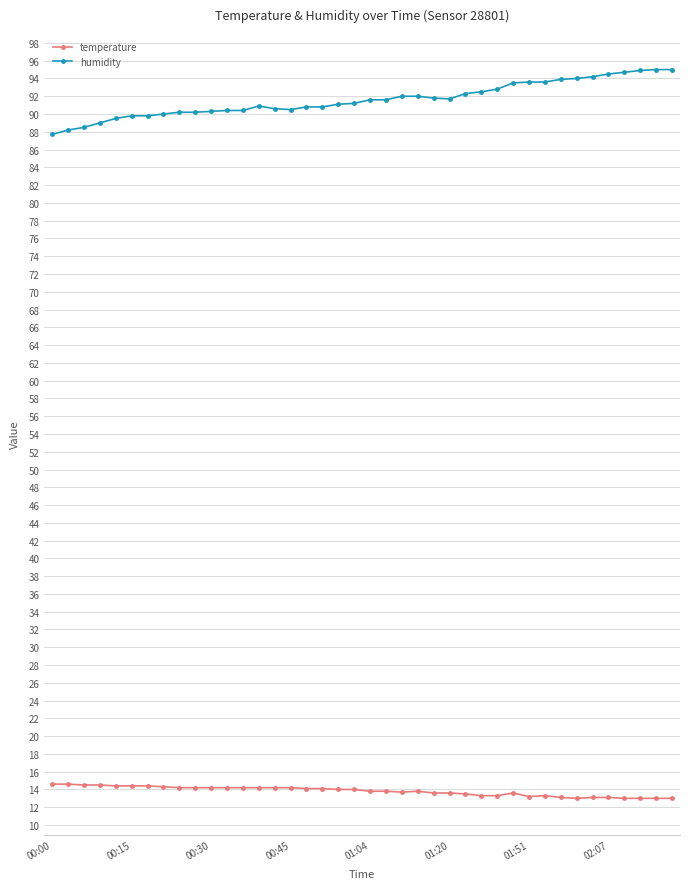

Which series has the largest total across all categories?

humidity